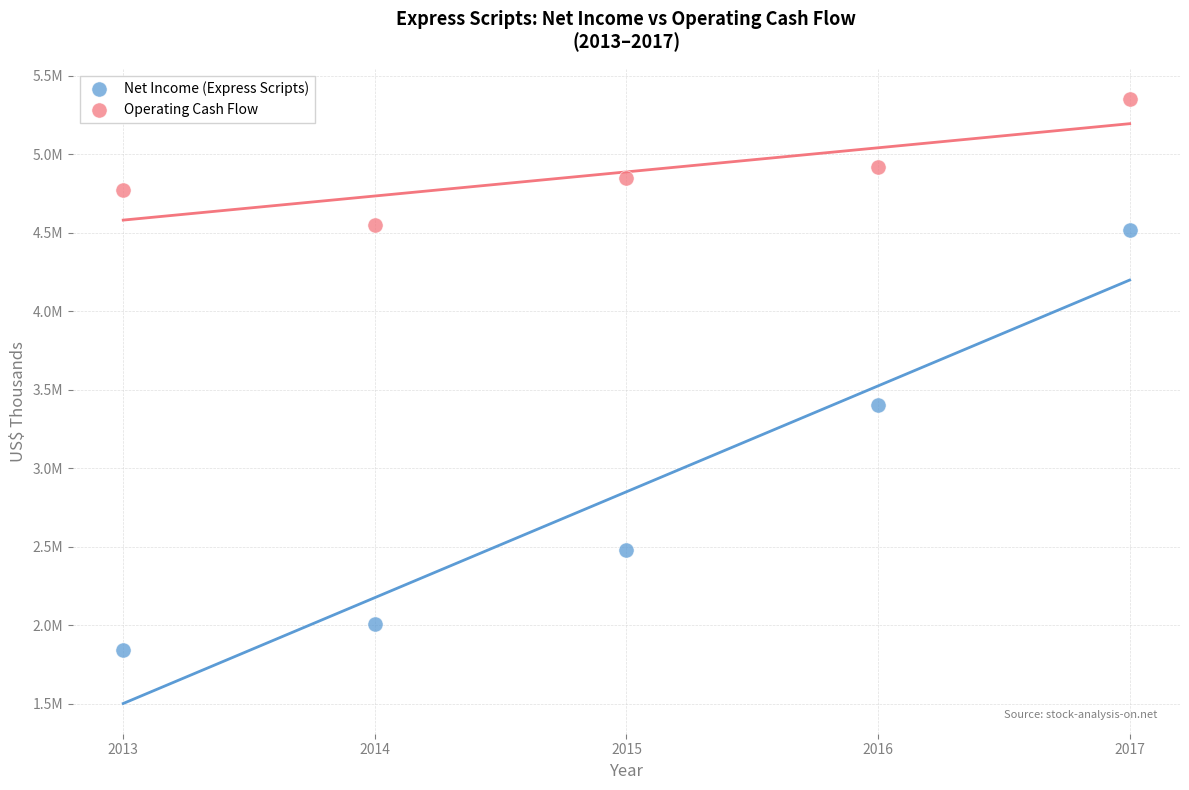

What are all the series names shown in the legend?

Net Income (Express Scripts), Operating Cash Flow